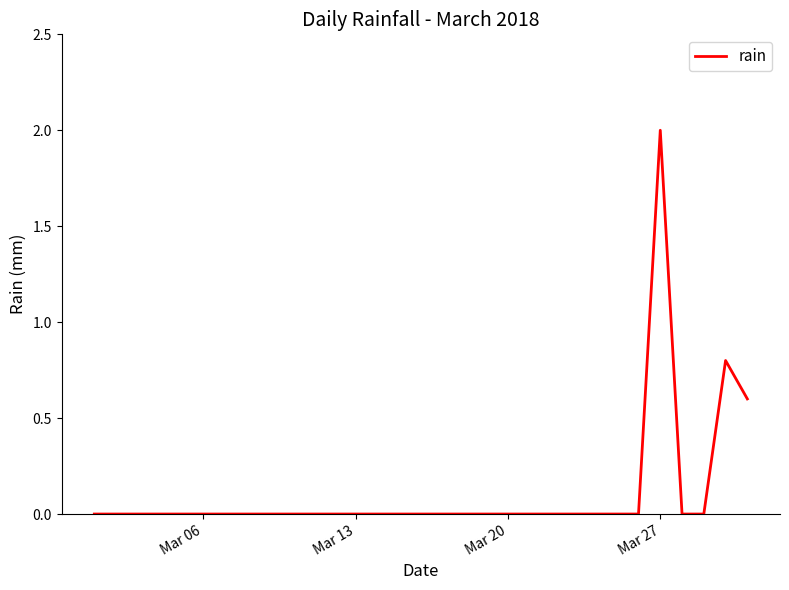

What is the difference between the maximum and second lowest values?

2.0